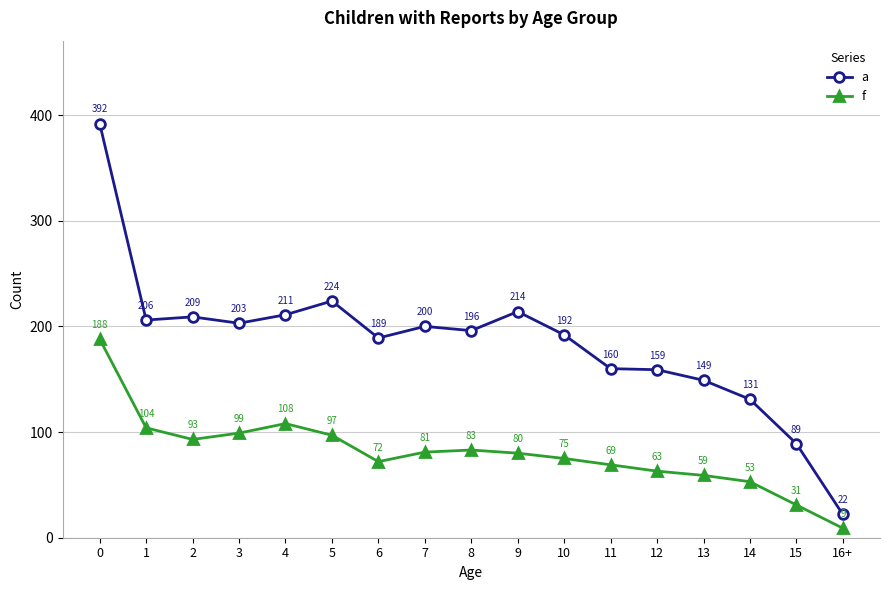

What is the label of the 4th point from the right?

13